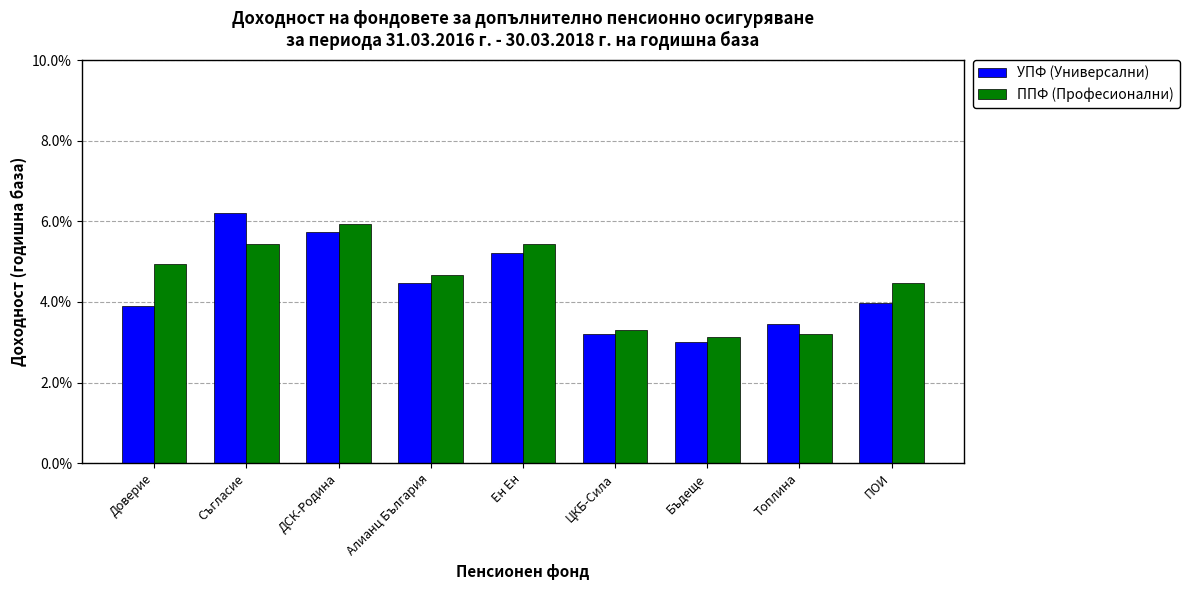

What are all the series names shown in the legend?

УПФ (Универсални), ППФ (Професионални)